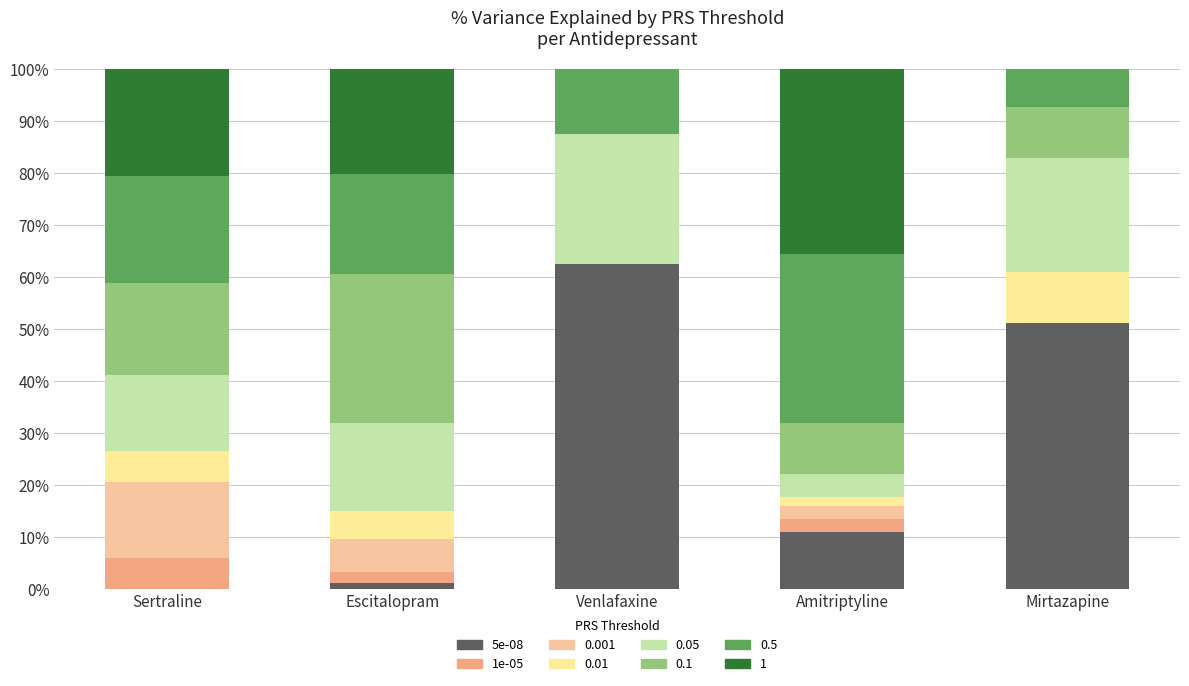

True or false: 5e-08 has a value of 23.4 at Mirtazapine.

False